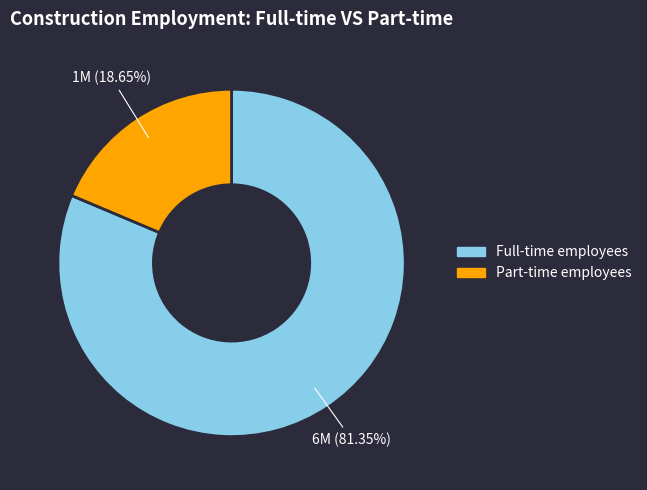

Does any single category account for the majority?

Yes